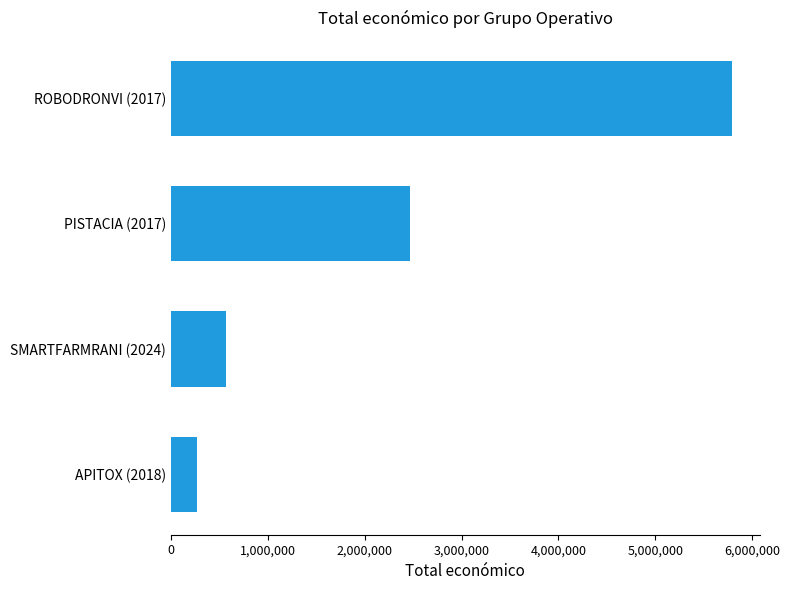

How many distinct data groups are displayed?

1